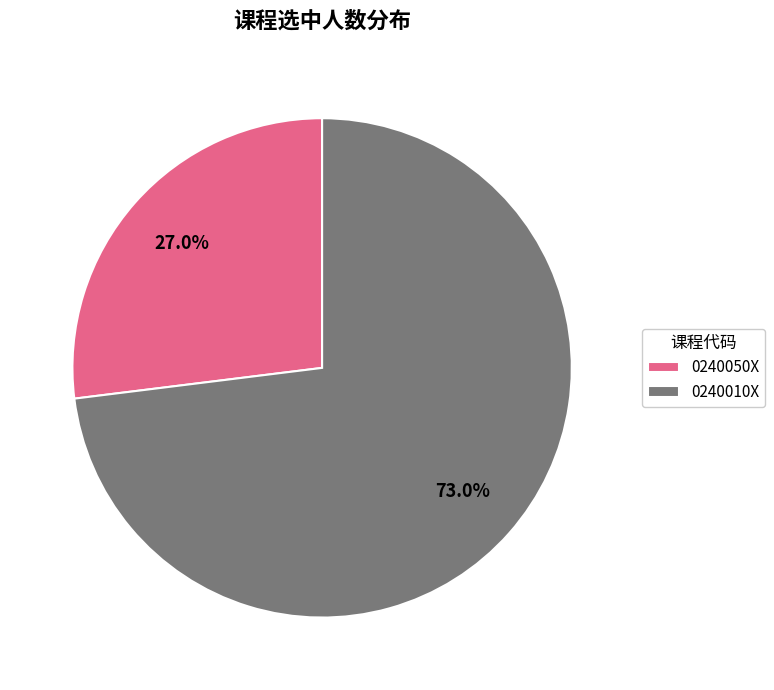

Which slice is the largest?

0240010X